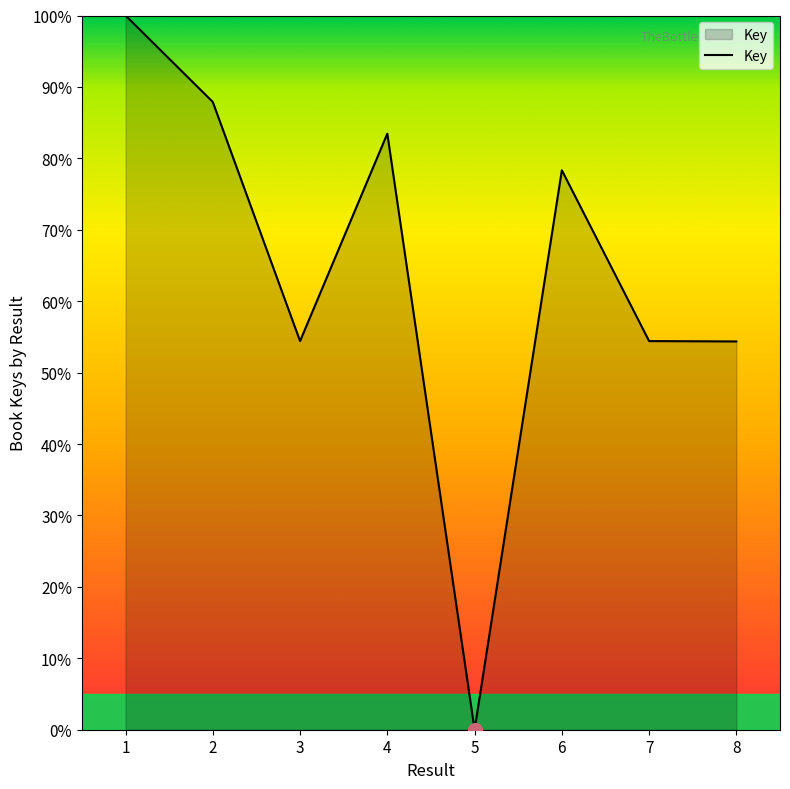

How many values exceed 78?

4